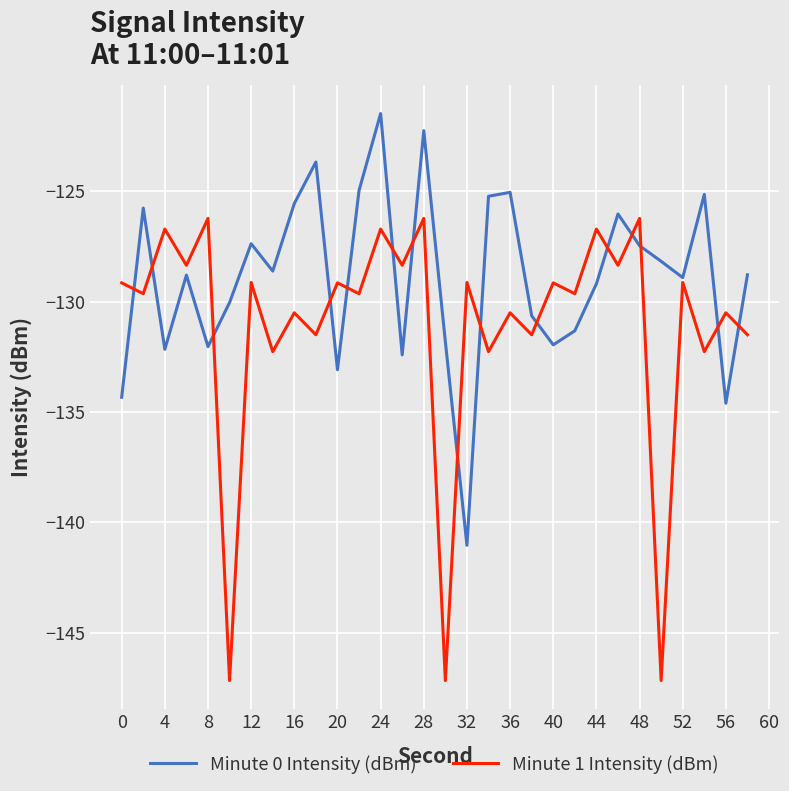

List the series in order of their overall mean, lowest first.

Minute 1 Intensity (dBm), Minute 0 Intensity (dBm)